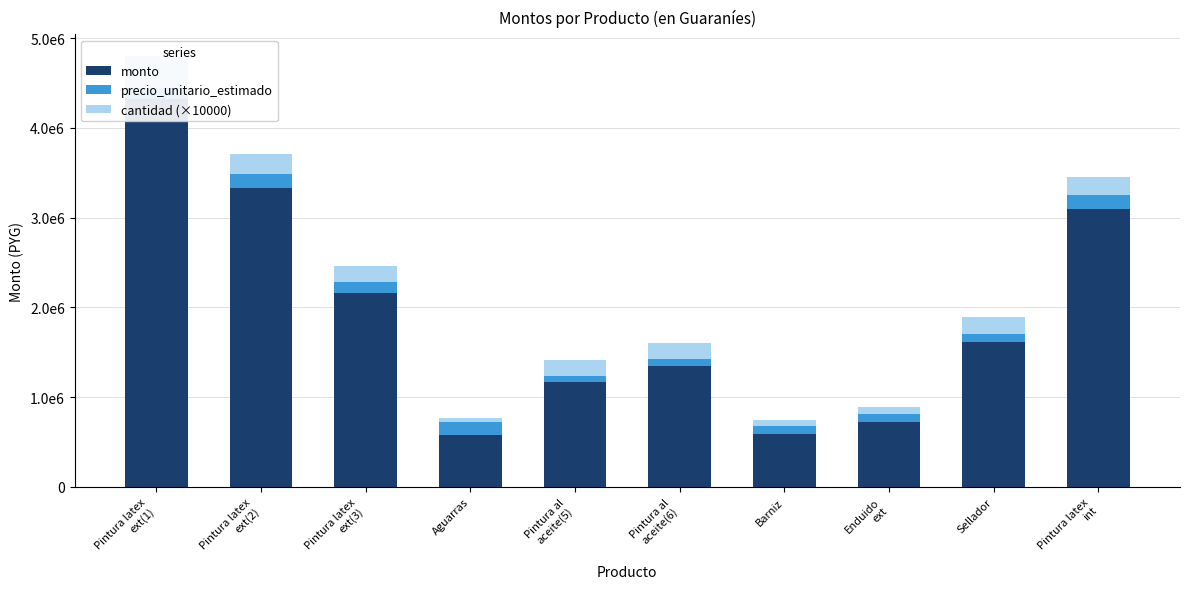

Count the number of data series in this chart.

3